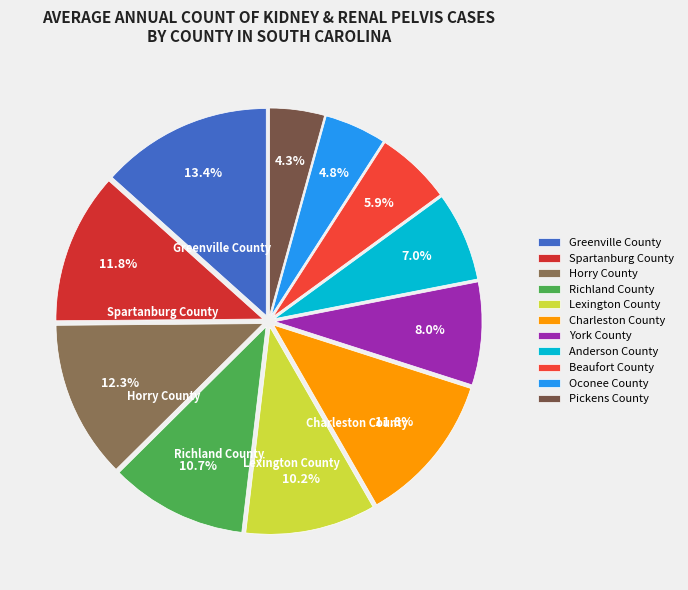

To the nearest percent, what portion does Richland County represent?

11%